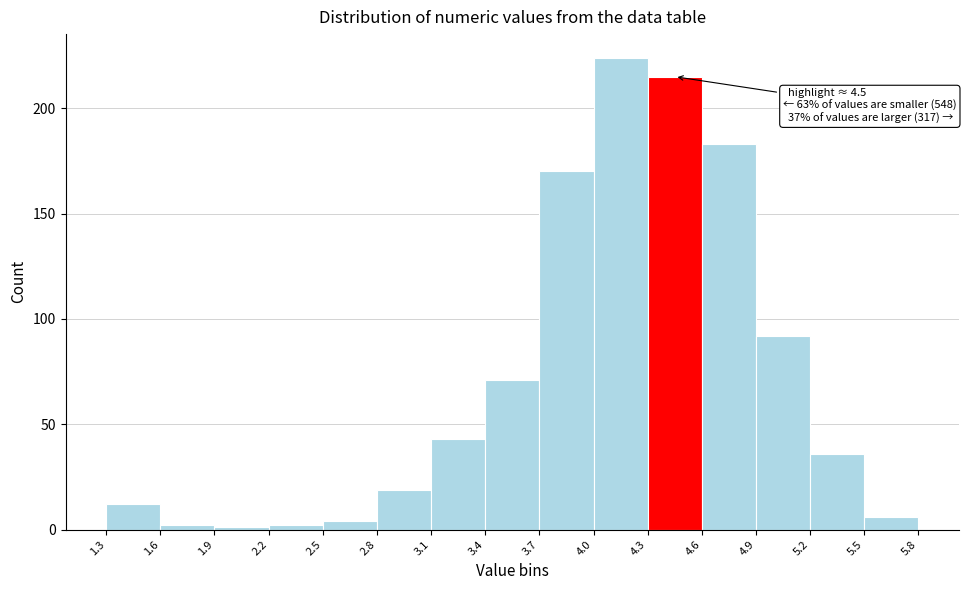

Which range on the x-axis has the tallest bar?

4.0 to 4.3